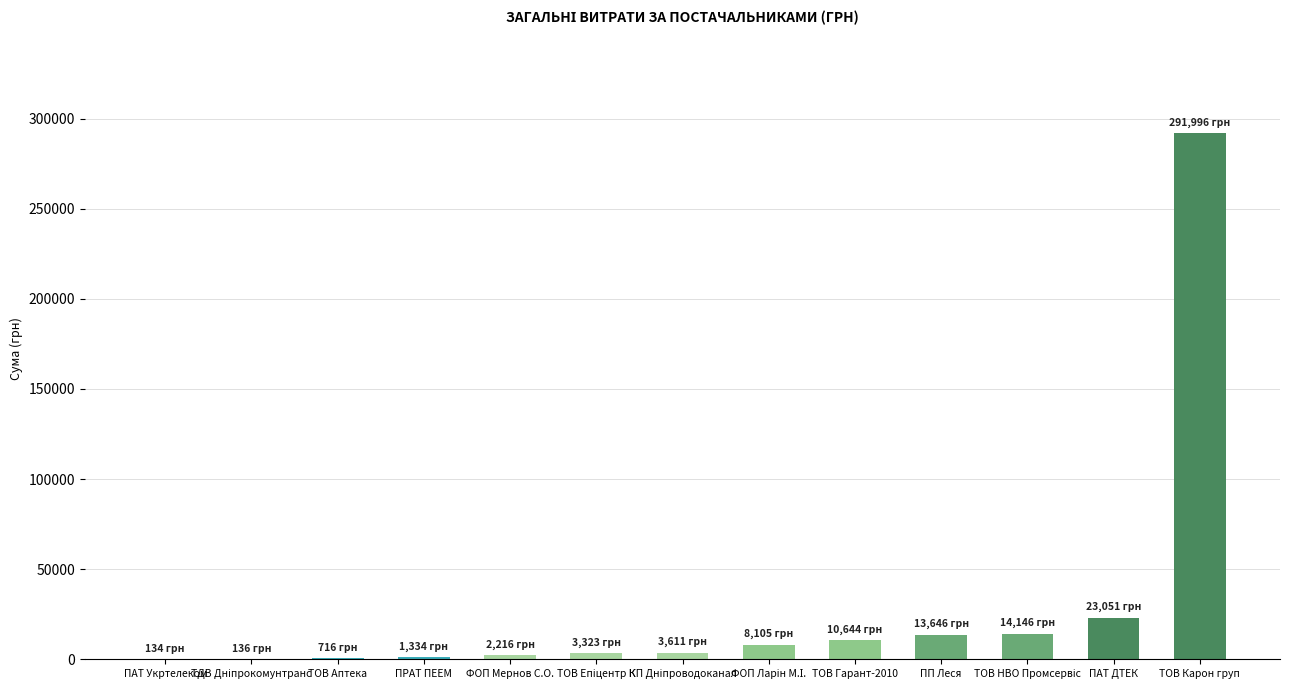

What is the maximum value shown in the chart?

291996.0